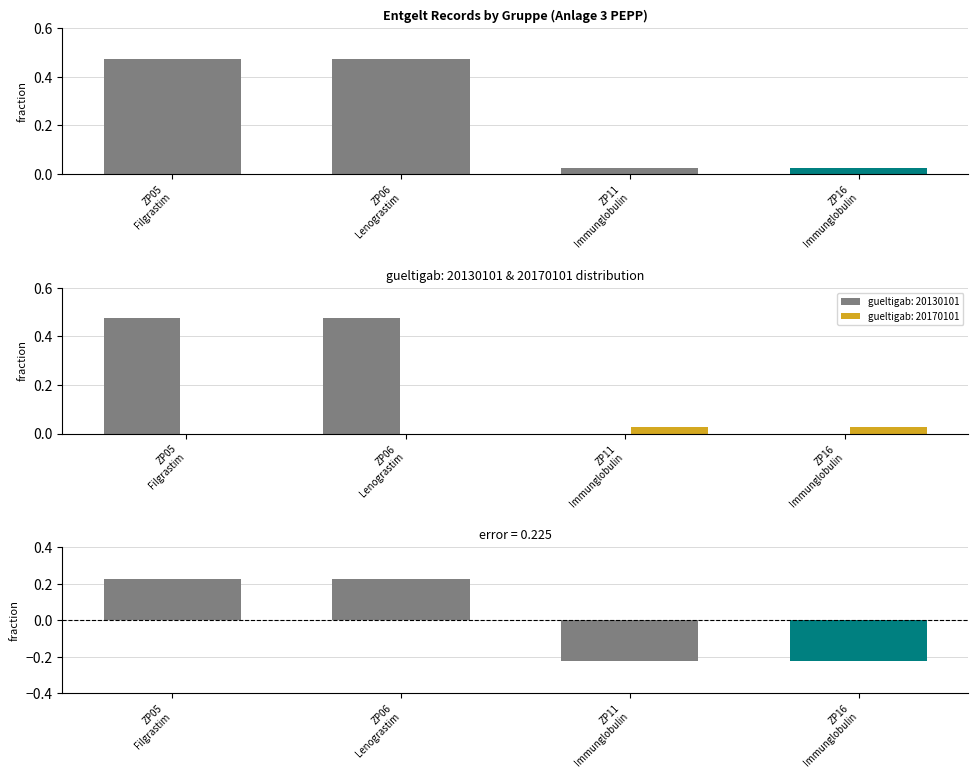

The value of error at ZP11
Immunglobulin is -0.2. True or false?

True